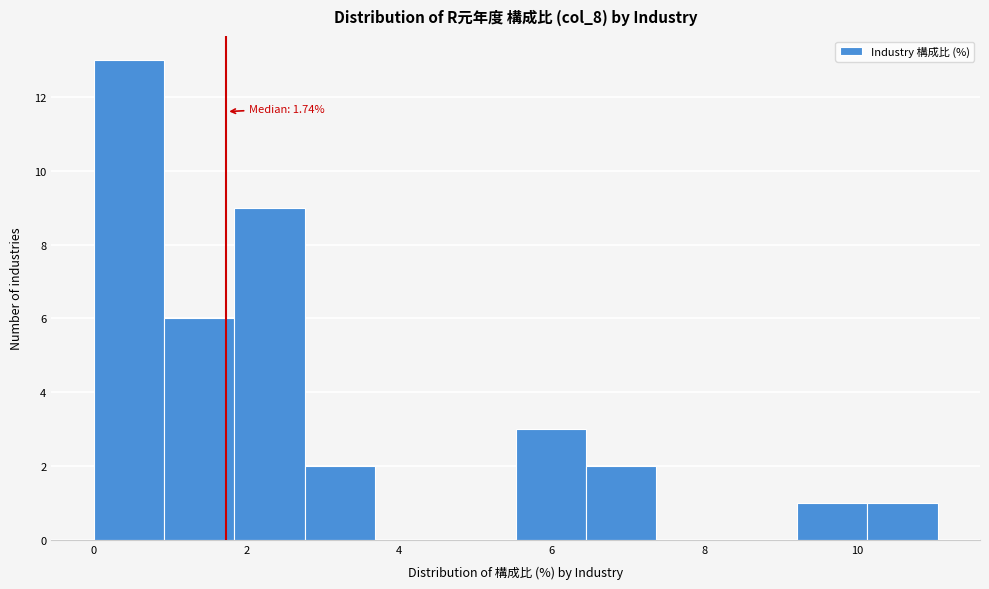

Which range on the x-axis has the tallest bar?

0.0 to 1.0